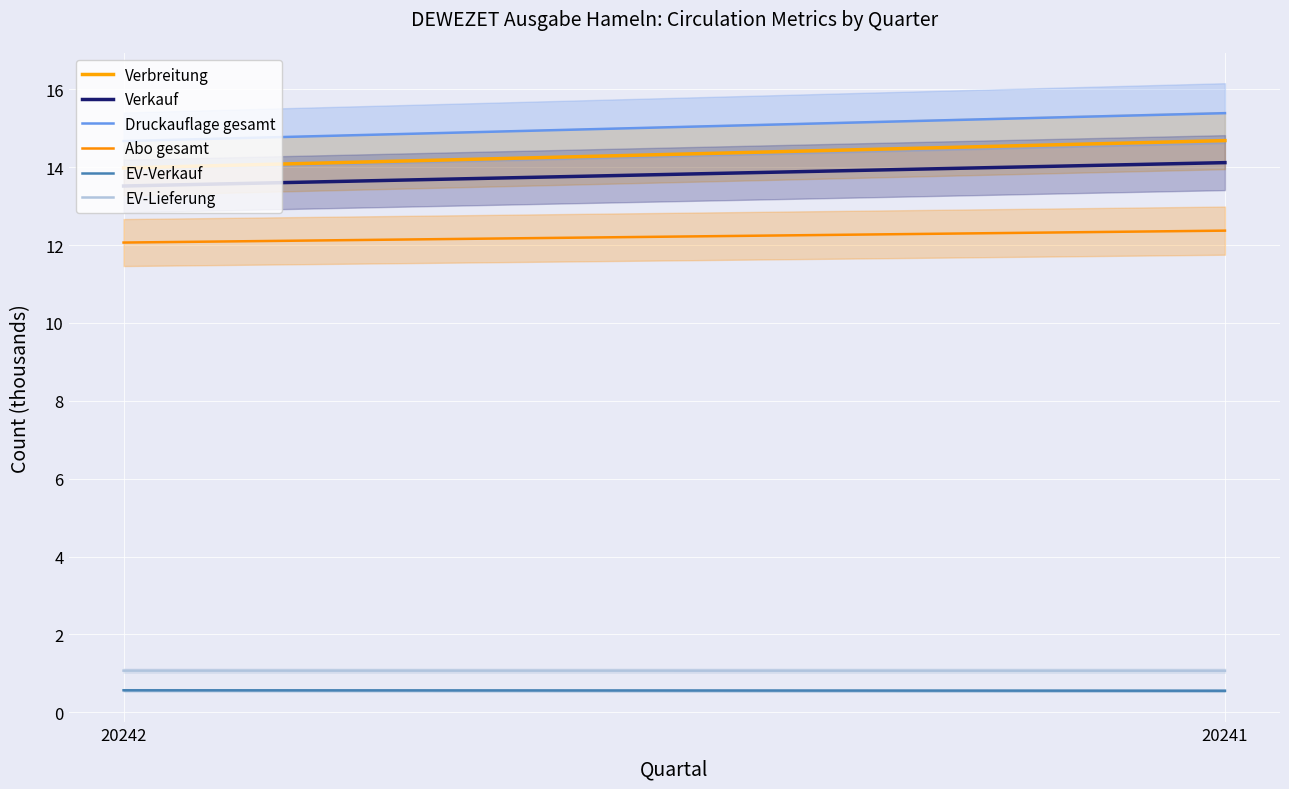

List the labels in order of EV-Verkauf value, largest first.

20242, 20241